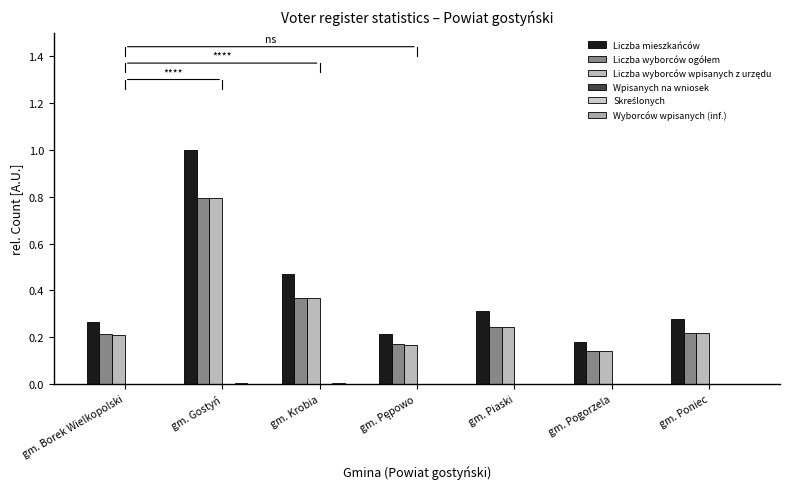

How many groups of bars are there?

7